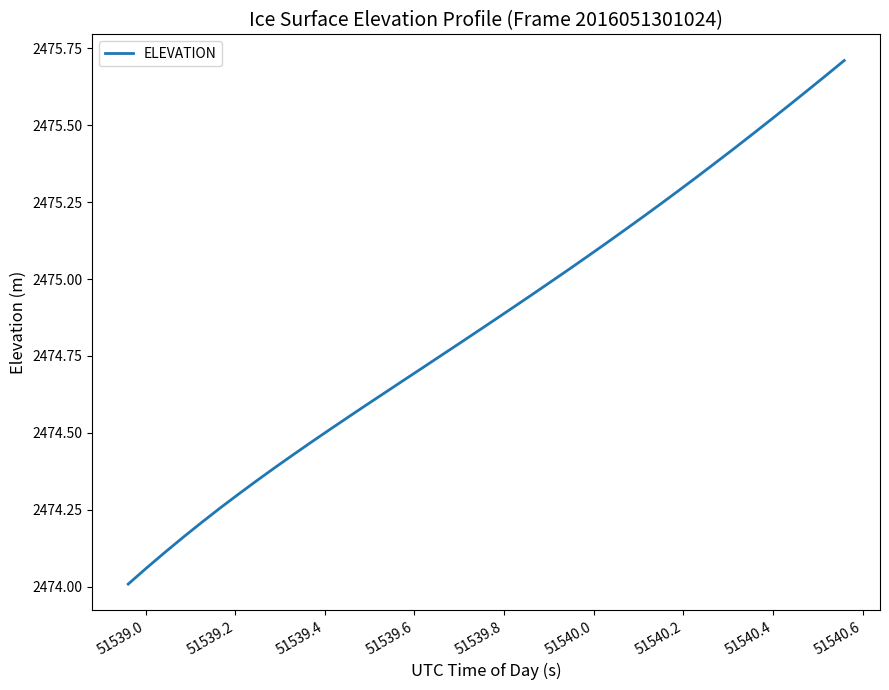

What is the difference between the second highest and minimum values?

1.7